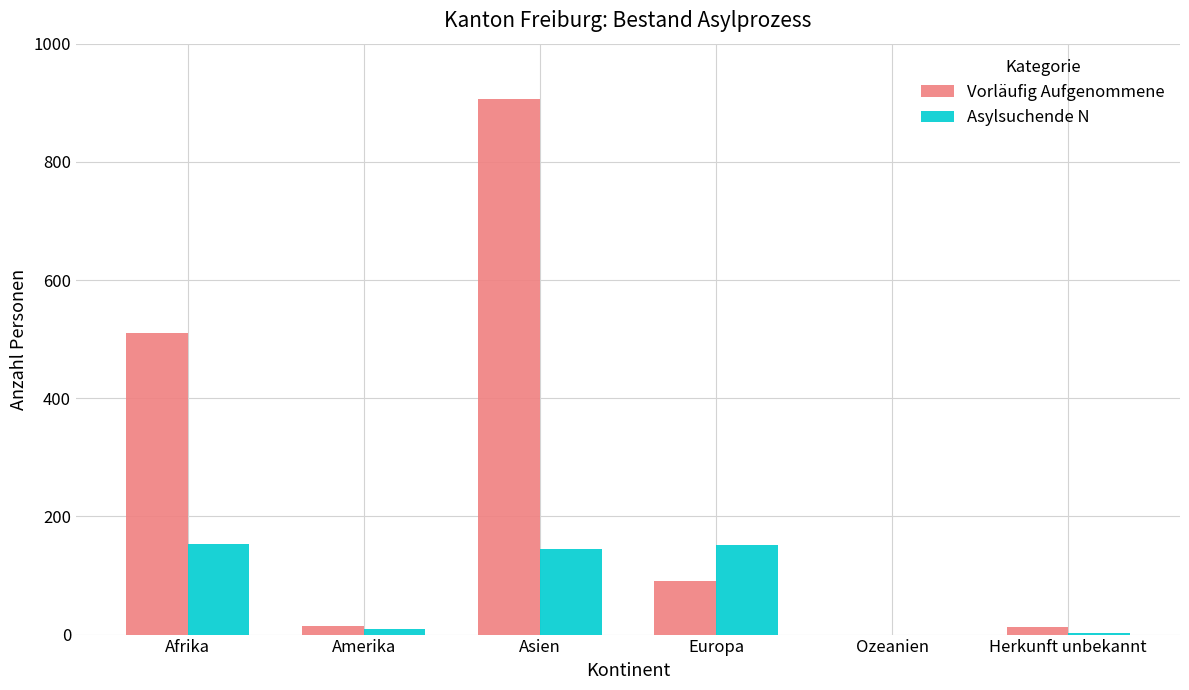

The value of Vorläufig Aufgenommene at Asien is 906. True or false?

True